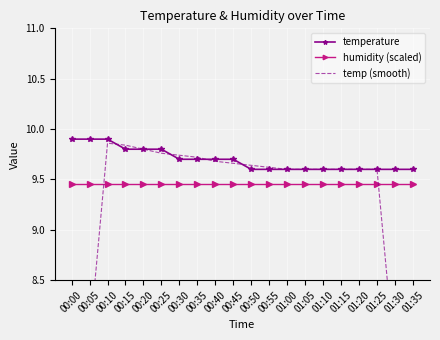

At which category is the sum across all series the highest?

00:10